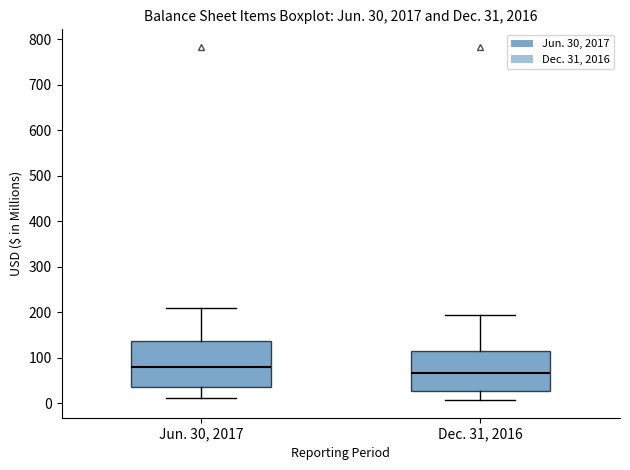

Which box's median line is the lowest?

Dec. 31, 2016